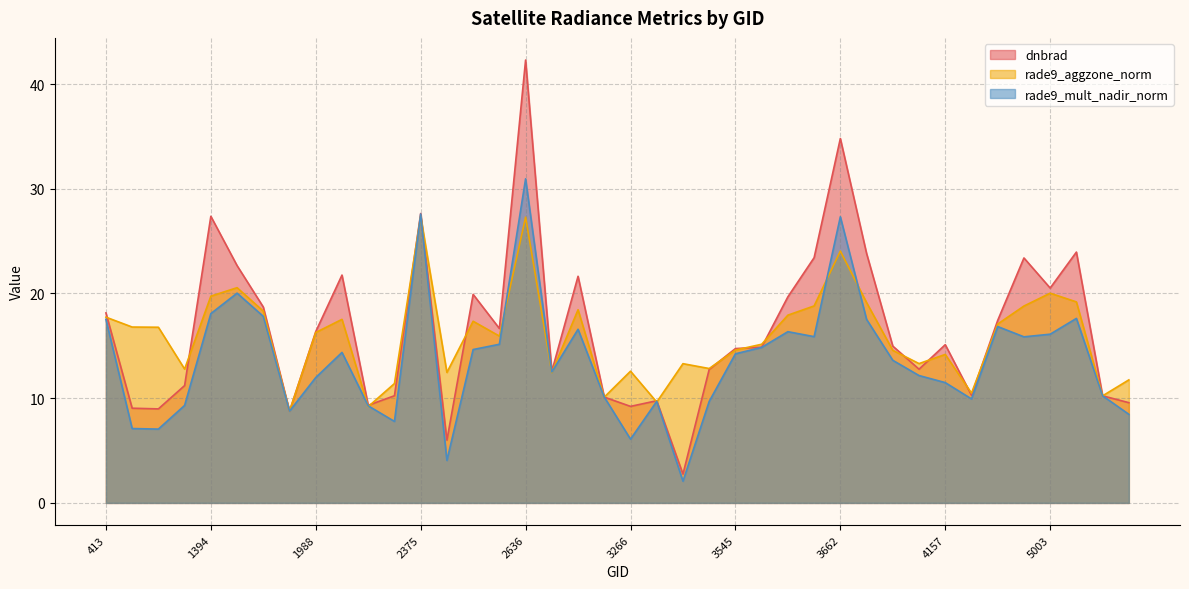

True or false: rade9_mult_nadir_norm and dnbrad cross at least once.

True